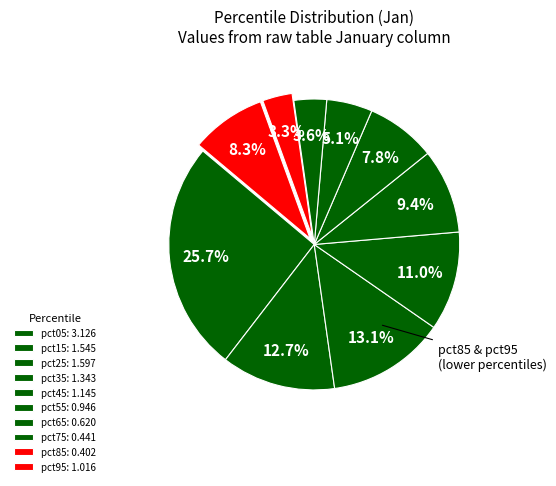

Between pct45 and pct25, which is larger?

pct25